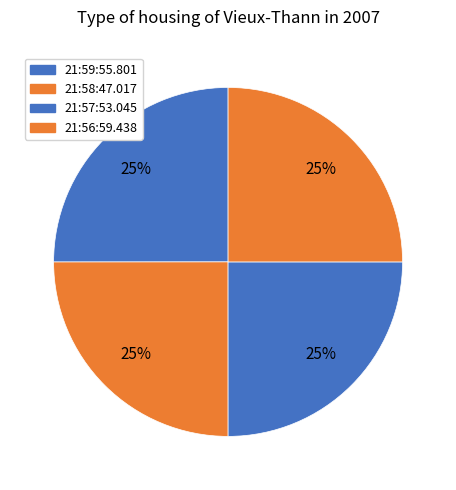

How many slices are in this pie chart?

4